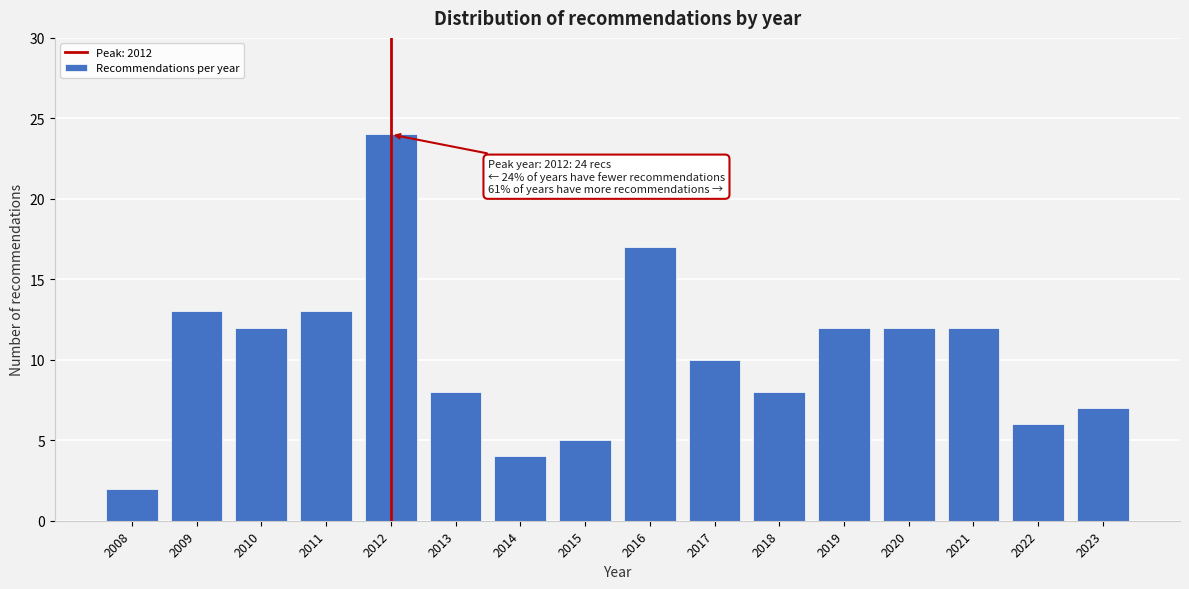

Reading left to right, what are all the values shown in this chart?

2	13	12	13	24	8	4	5	17	10	8	12	12	12	6	7